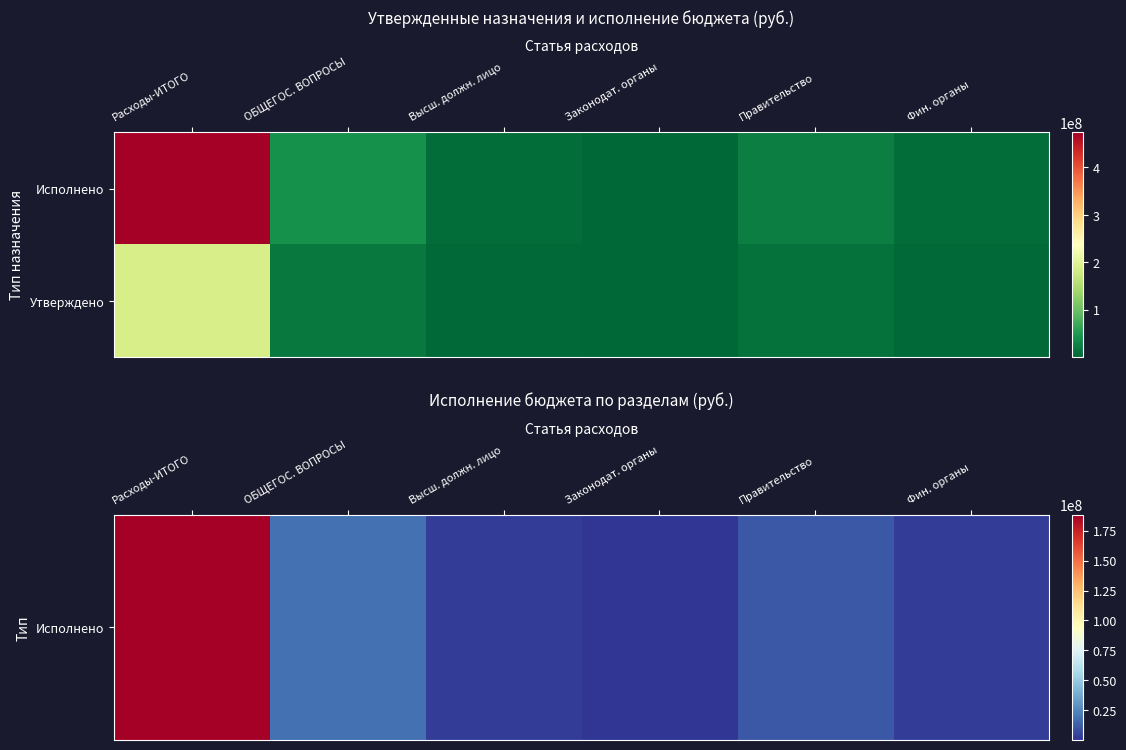

How many data points does each series have?

6